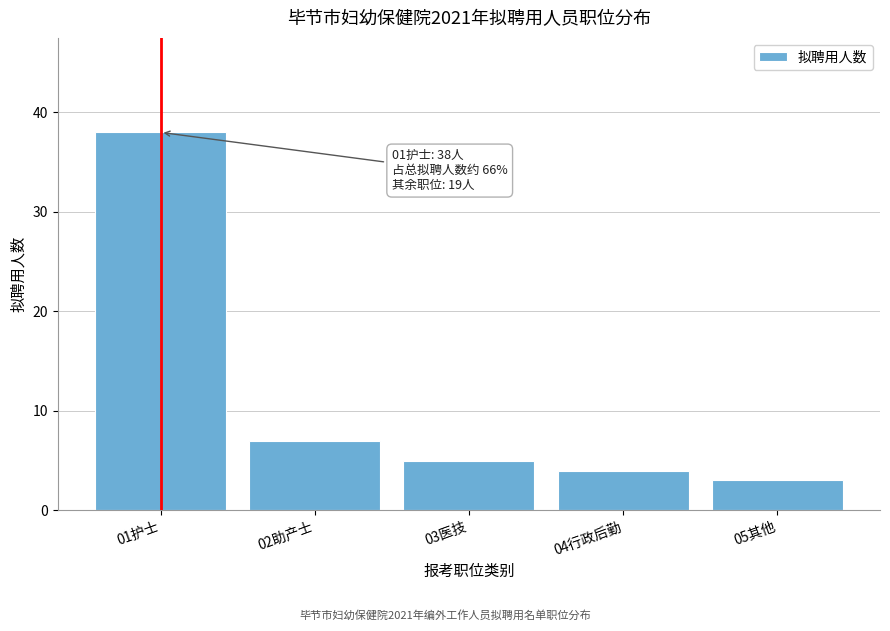

Reading left to right, list all the values displayed in this chart.

38	7	5	4	3